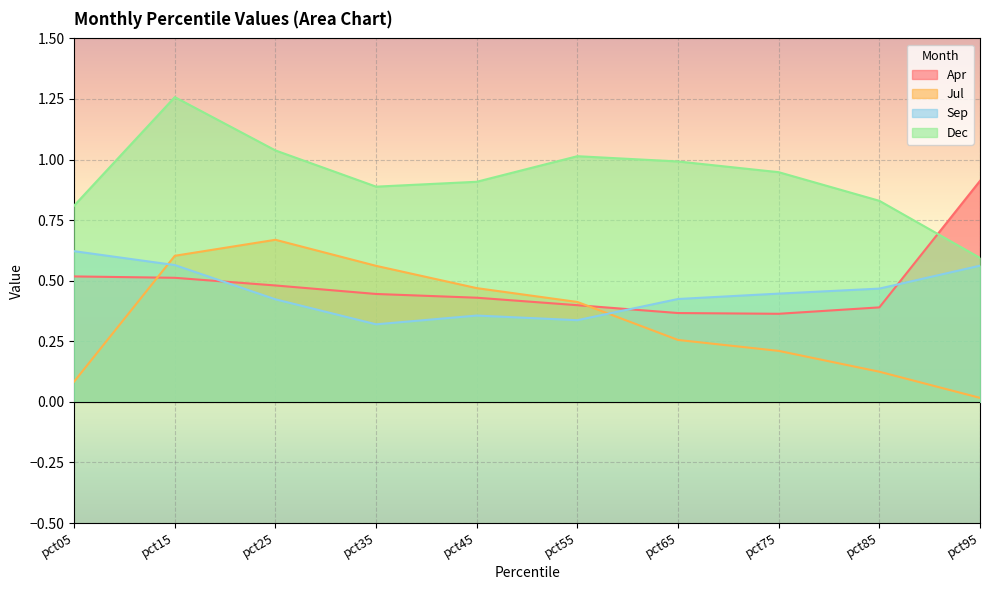

List the series in order of their peak value, lowest first.

Sep, Jul, Apr, Dec